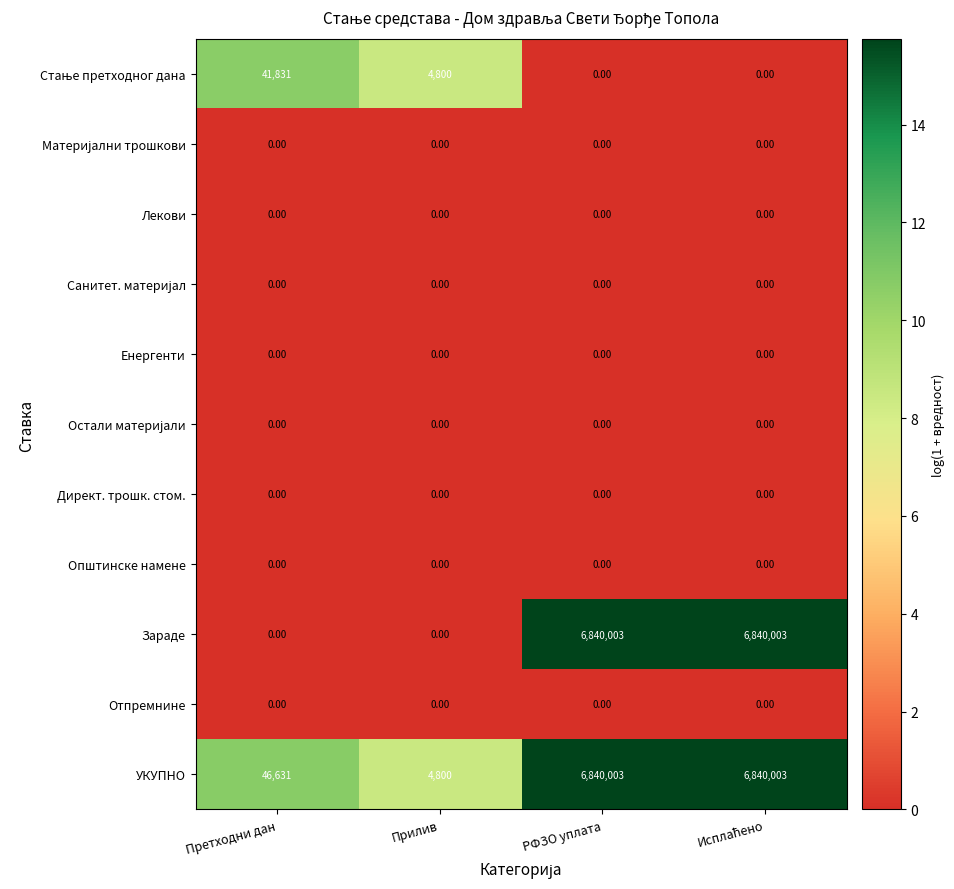

At how many categories does at least one series exceed 8?

4